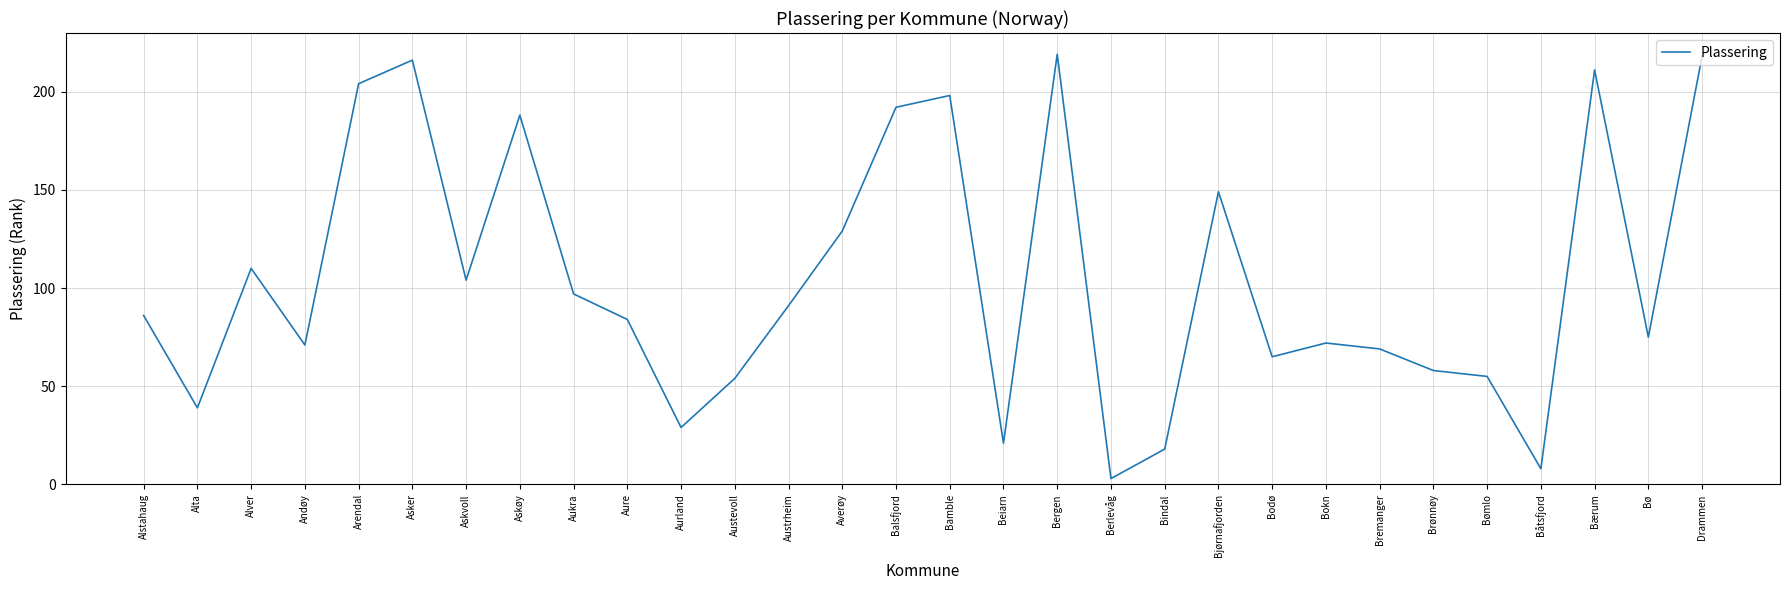

What is the difference between the second highest and second lowest values?

210